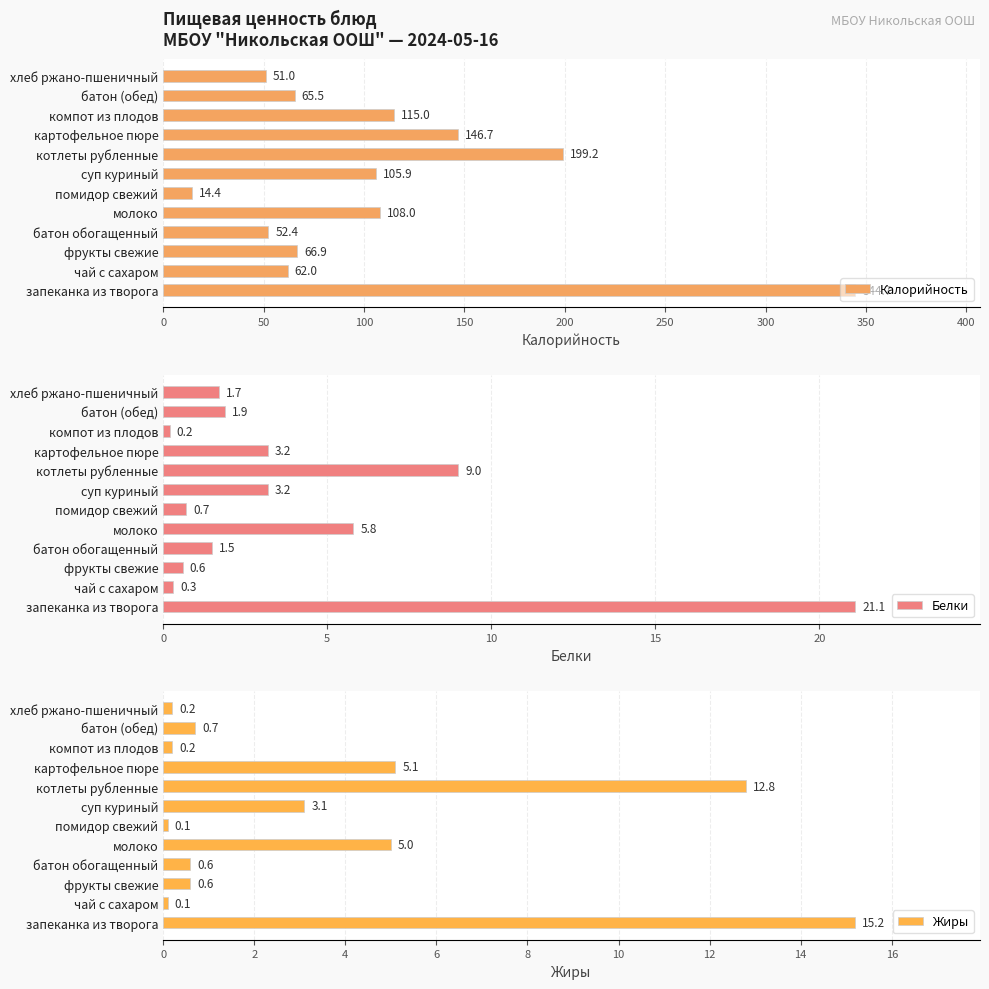

Reading left to right, list all the values displayed in this chart.

Калорийность: 344.7	62.0	66.9	52.4	108.0	14.4	105.9	199.2	146.7	115.0	65.5	51.0
Белки: 21.1	0.3	0.6	1.5	5.8	0.7	3.2	9.0	3.2	0.2	1.9	1.7
Жиры: 15.2	0.1	0.6	0.6	5.0	0.1	3.1	12.8	5.1	0.2	0.7	0.2